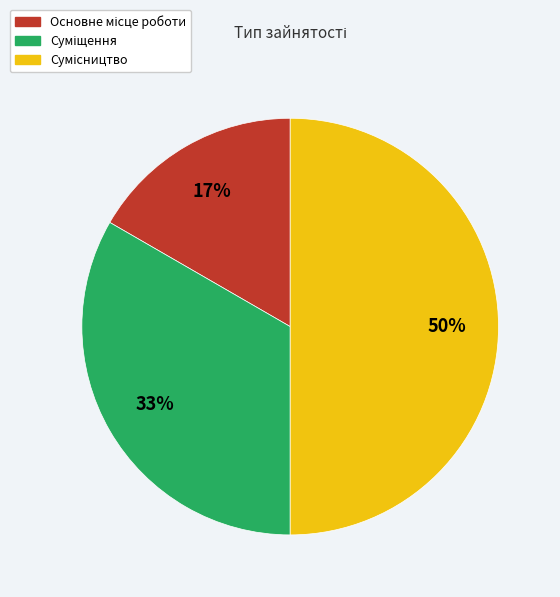

To the nearest percent, what is the average slice percentage?

33%